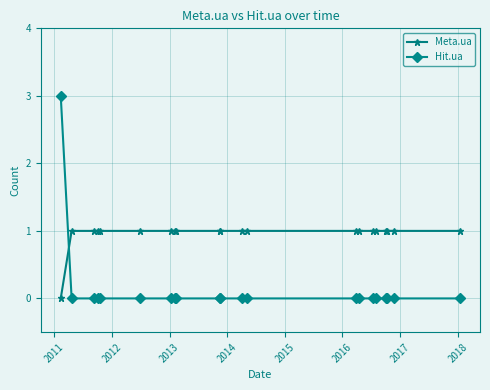

Which series has the largest range (max minus min)?

Hit.ua